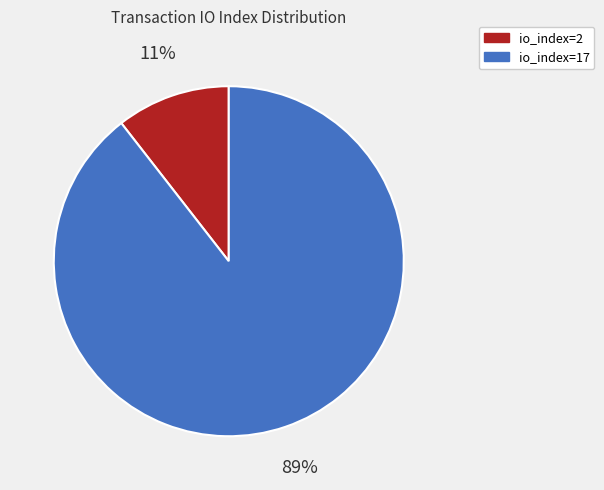

Which slice is the largest?

io_index=17